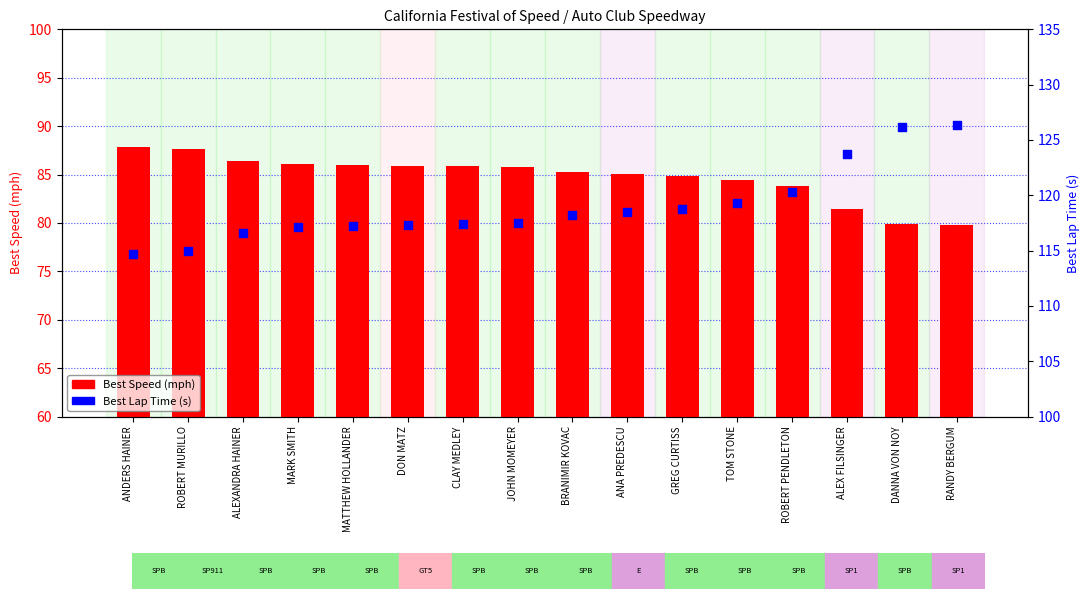

Which series reaches the maximum Y coordinate?

Best Lap Time (s)